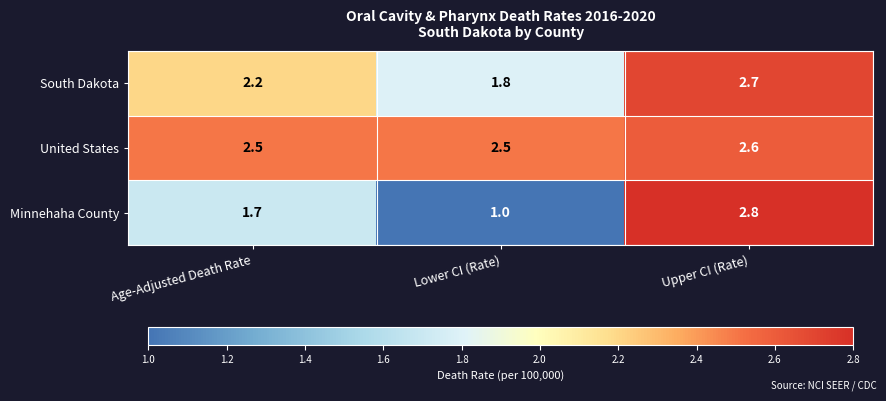

At which category does the chart reach its peak across all series?

Upper CI (Rate)